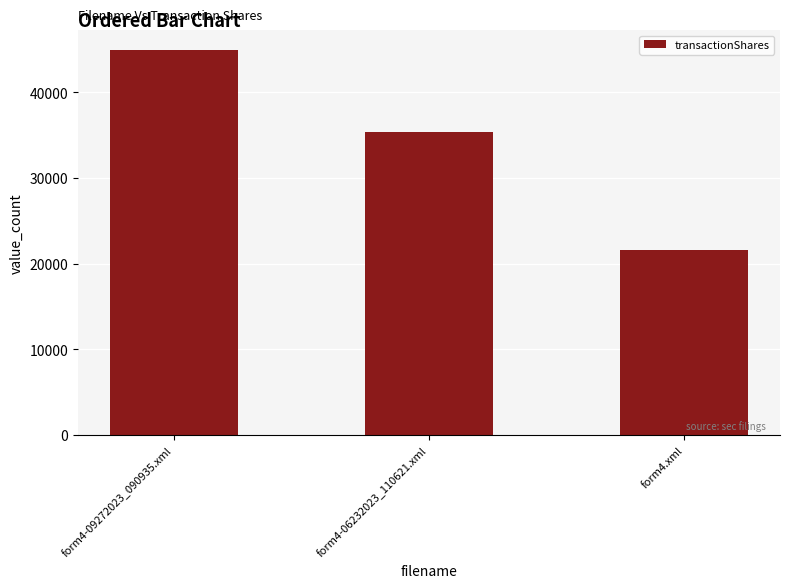

At which label is the value closest to 33310?

form4-06232023_110621.xml